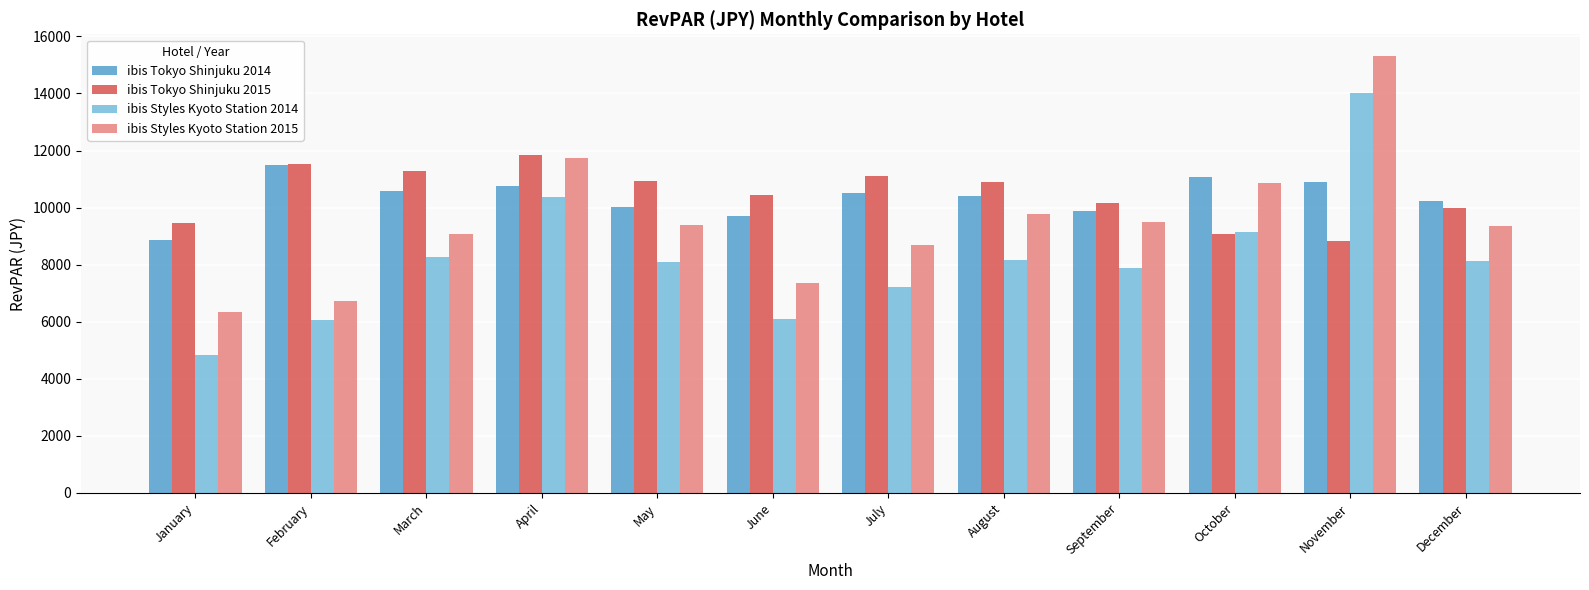

What are all the series names shown in the legend?

ibis Tokyo Shinjuku 2014, ibis Tokyo Shinjuku 2015, ibis Styles Kyoto Station 2014, ibis Styles Kyoto Station 2015